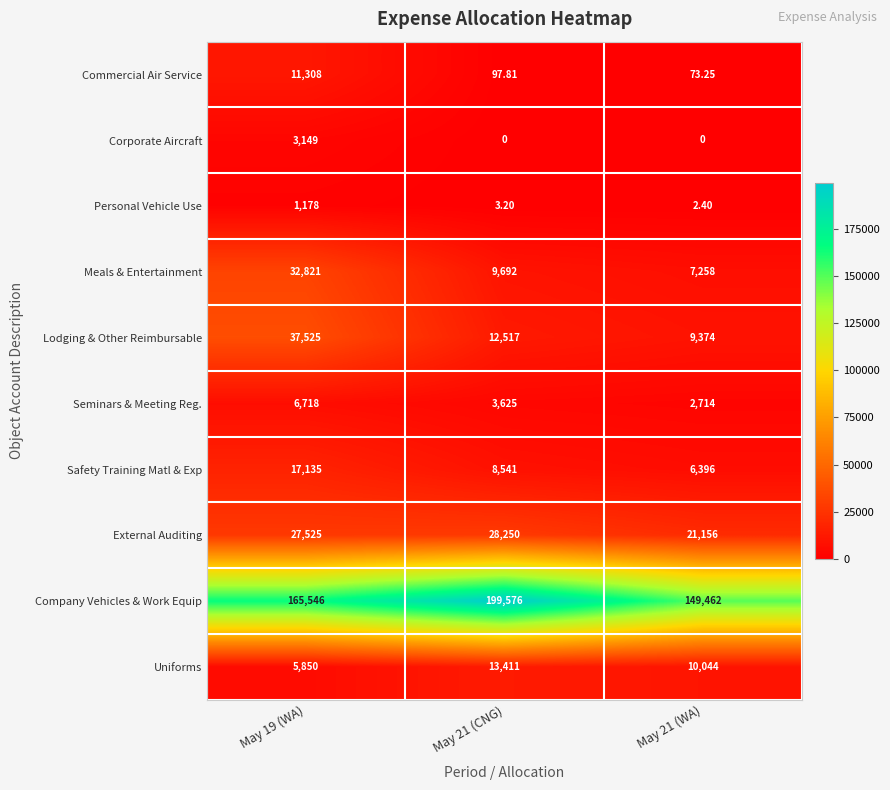

Rank the series at May 21 (WA) from highest to lowest value.

Company Vehicles & Work Equip, External Auditing, Uniforms, Lodging & Other Reimbursable, Meals & Entertainment, Safety Training Matl & Exp, Seminars & Meeting Reg., Commercial Air Service, Personal Vehicle Use, Corporate Aircraft